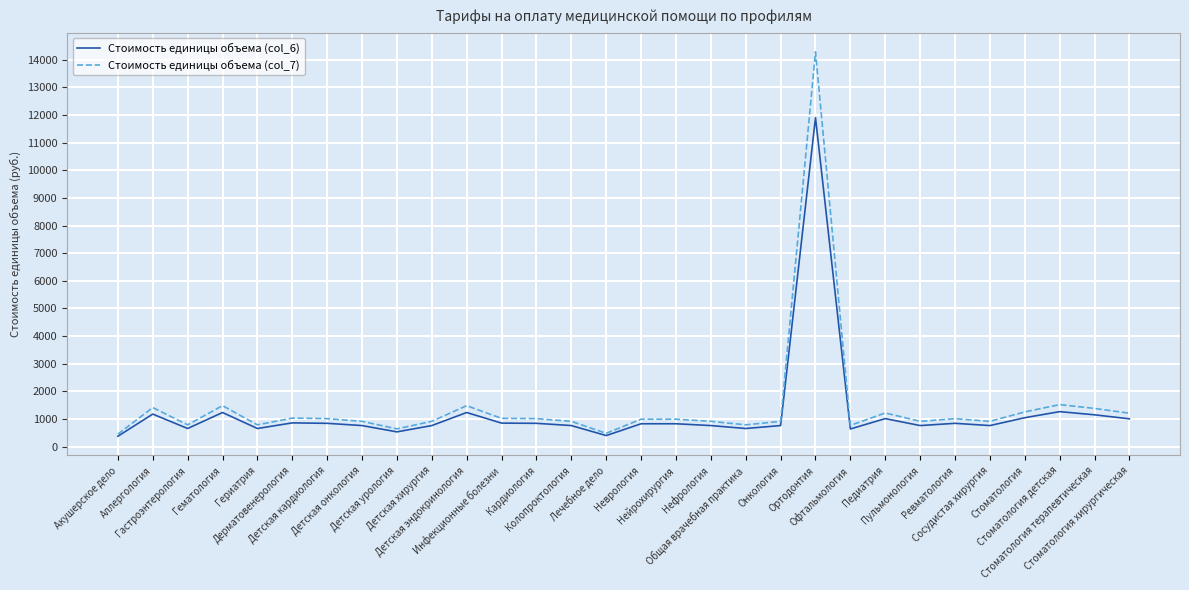

Where does the Стоимость единицы объема (col_6) series first go above 831?

Аллергология